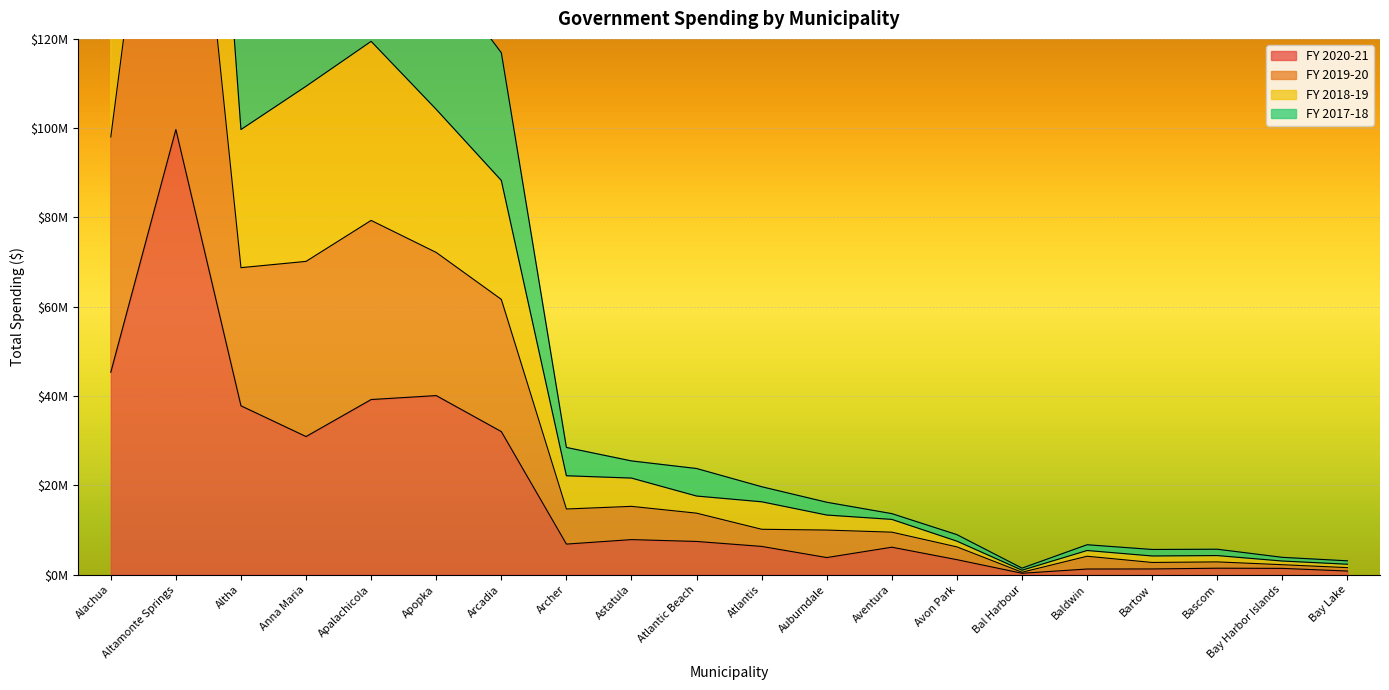

What is the minimum value for FY 2017-18?

1008790